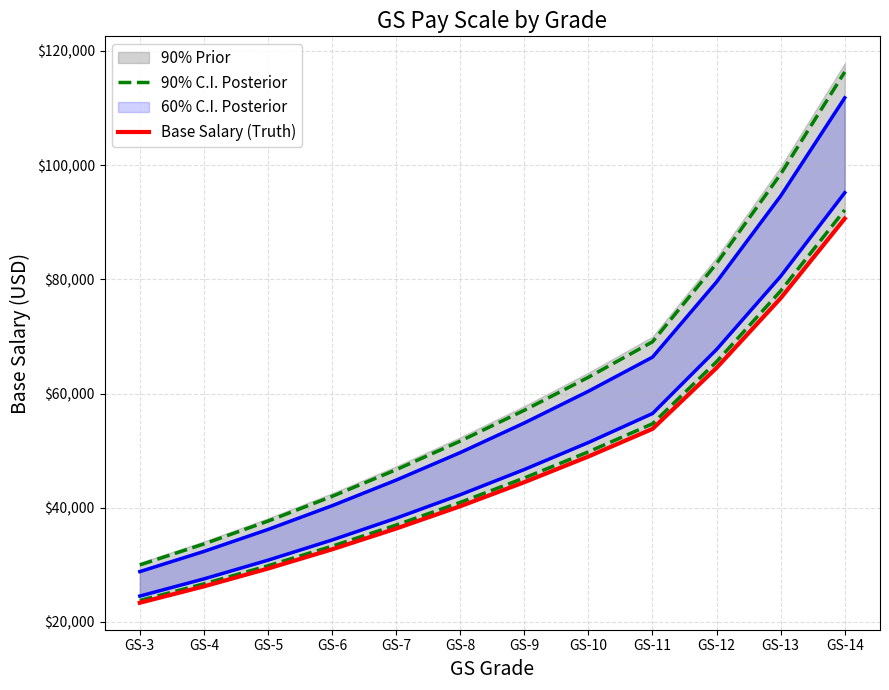

What is the average value of the Base Salary (Truth) series?

47277.8